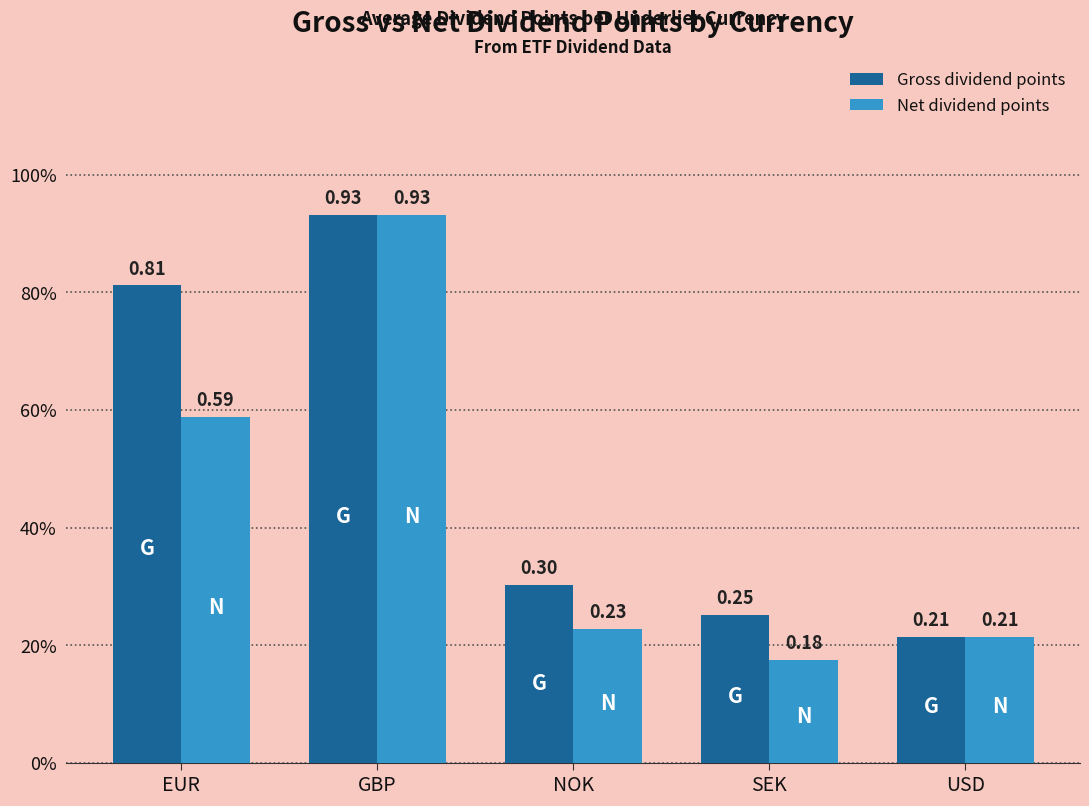

What value does the Net dividend points series have at USD?

0.2